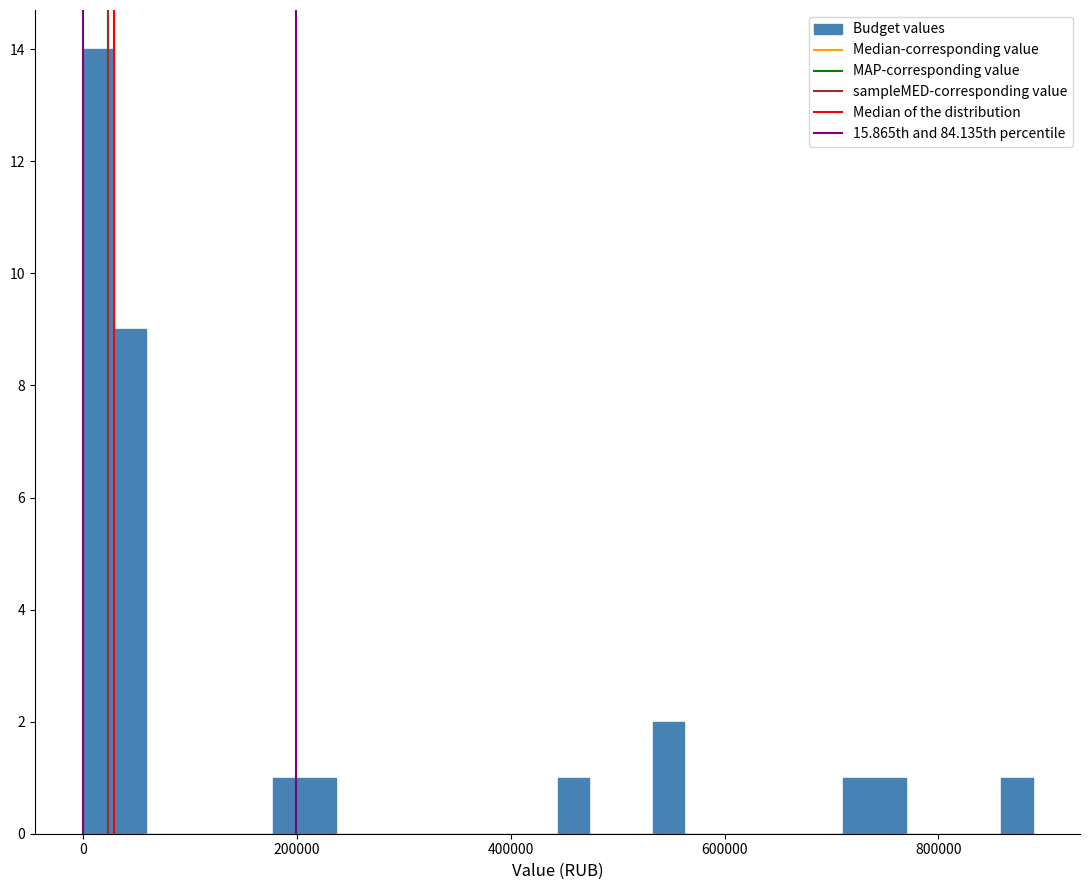

Around what value on the x-axis is the tallest bar? Give the approximate position of its centre, as read against the axis.

20000